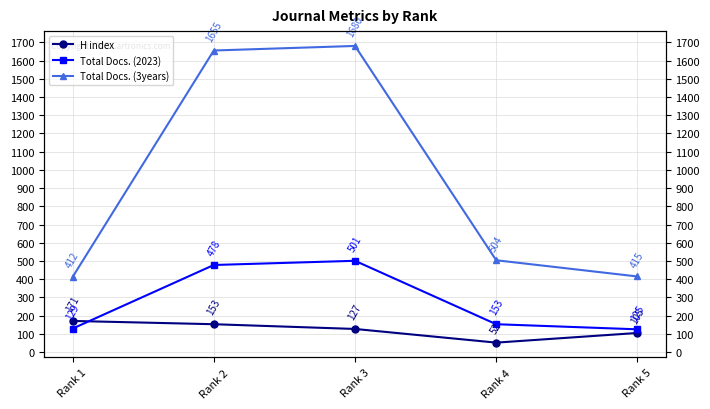

At which category does H index reach its first local valley?

Rank 4